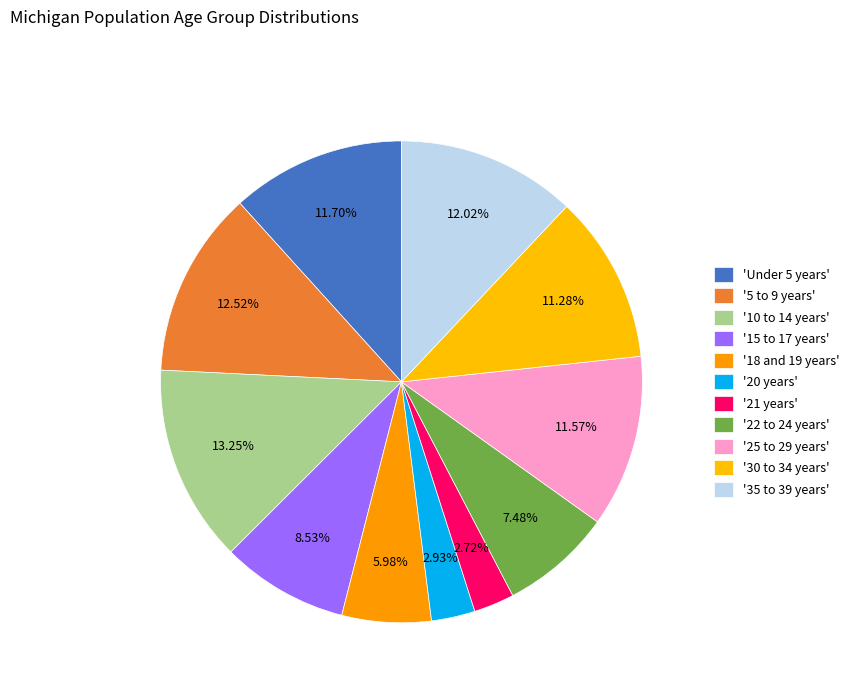

How many slices are in this pie chart?

11